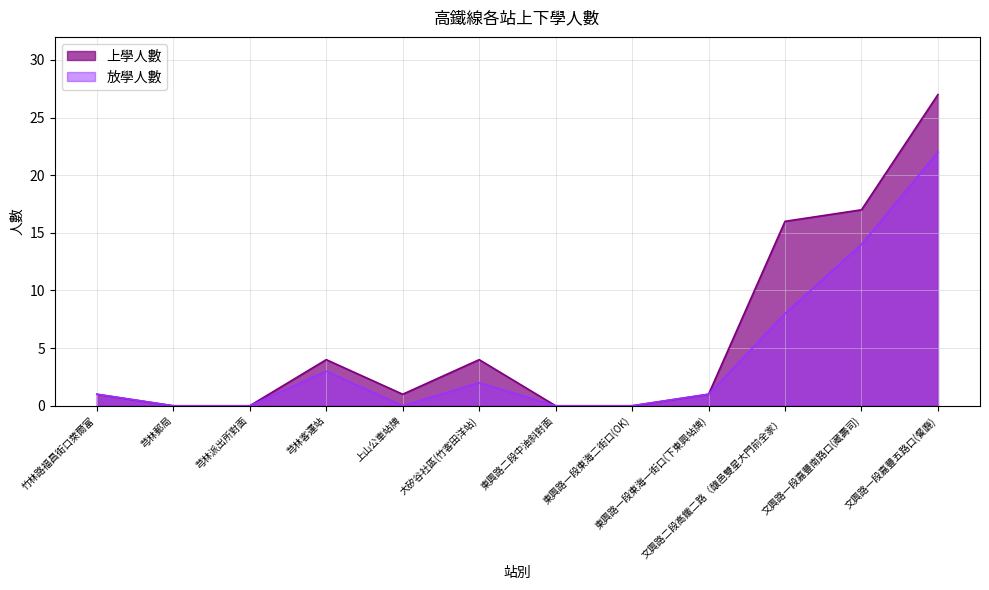

What is the label of the 1st point from the left?

竹林路福昌街口萊爾富